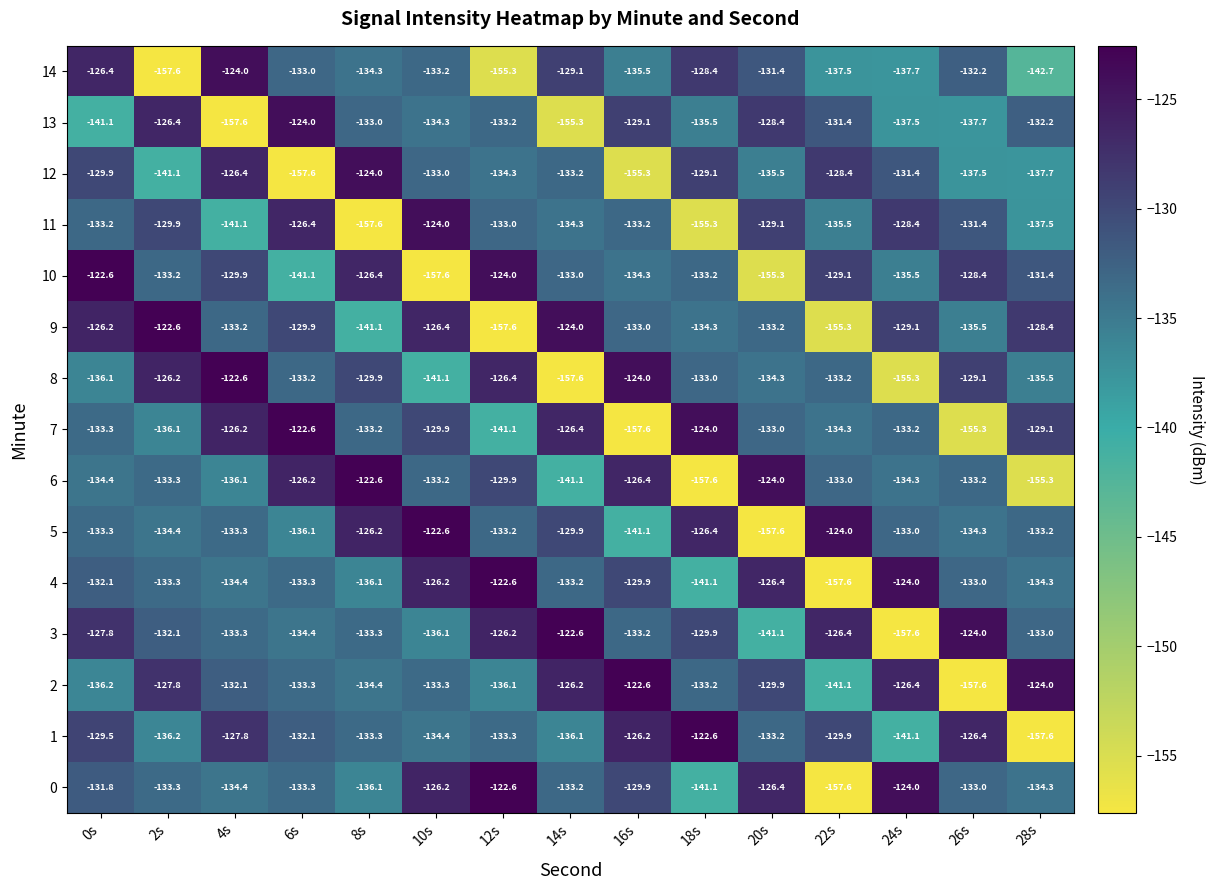

At how many categories does at least one series exceed -145?

15